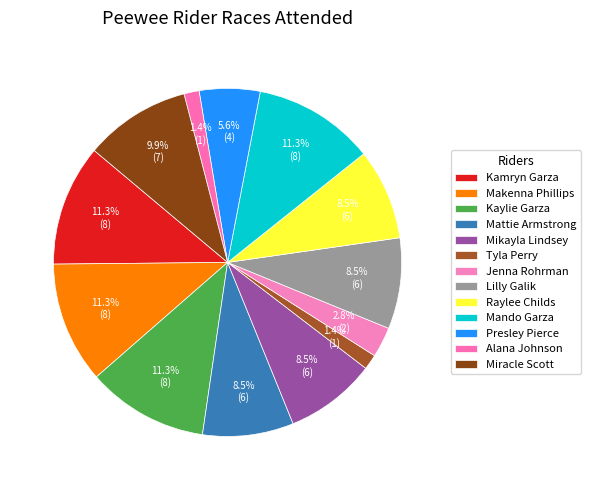

Rank the categories by value from lowest to highest.

Tyla Perry, Alana Johnson, Jenna Rohrman, Presley Pierce, Mattie Armstrong, Mikayla Lindsey, Lilly Galik, Raylee Childs, Miracle Scott, Kamryn Garza, Makenna Phillips, Kaylie Garza, Mando Garza